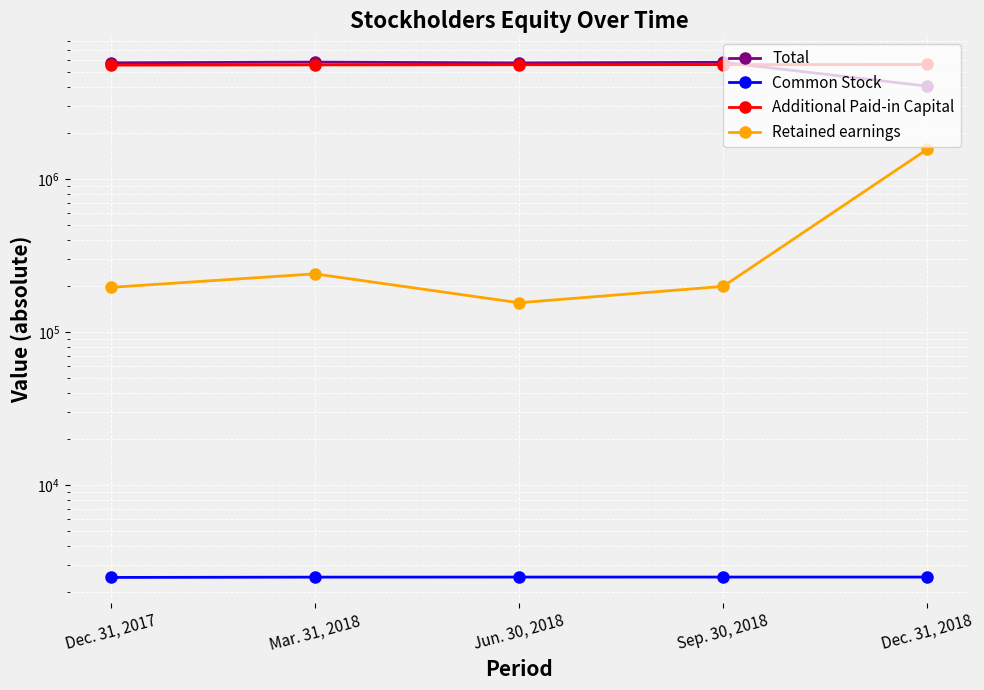

What are all the series names shown in the legend?

Total, Common Stock, Additional Paid-in Capital, Retained earnings